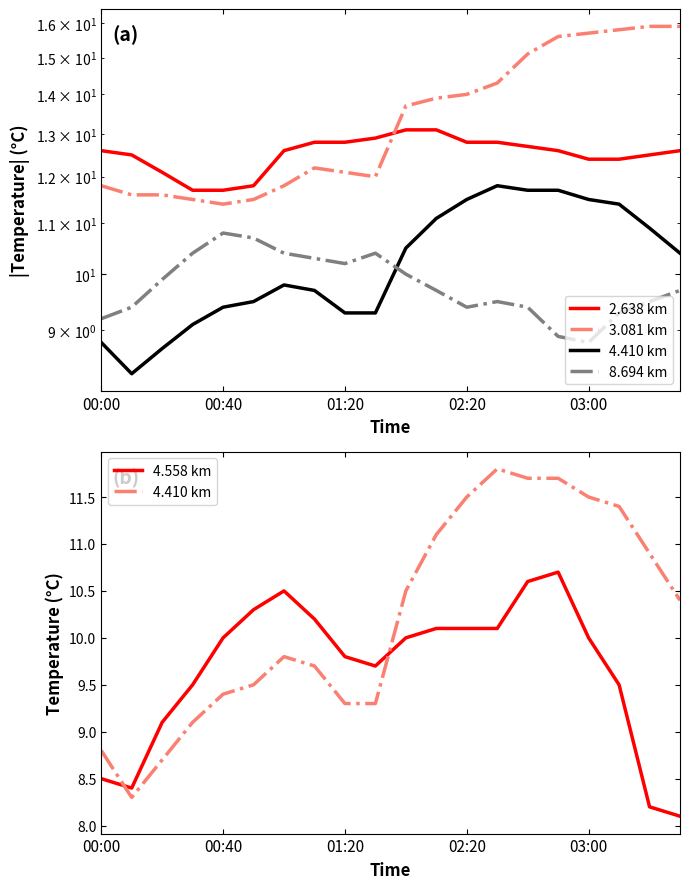

What is the lowest value of the 4.558 km series?

8.1